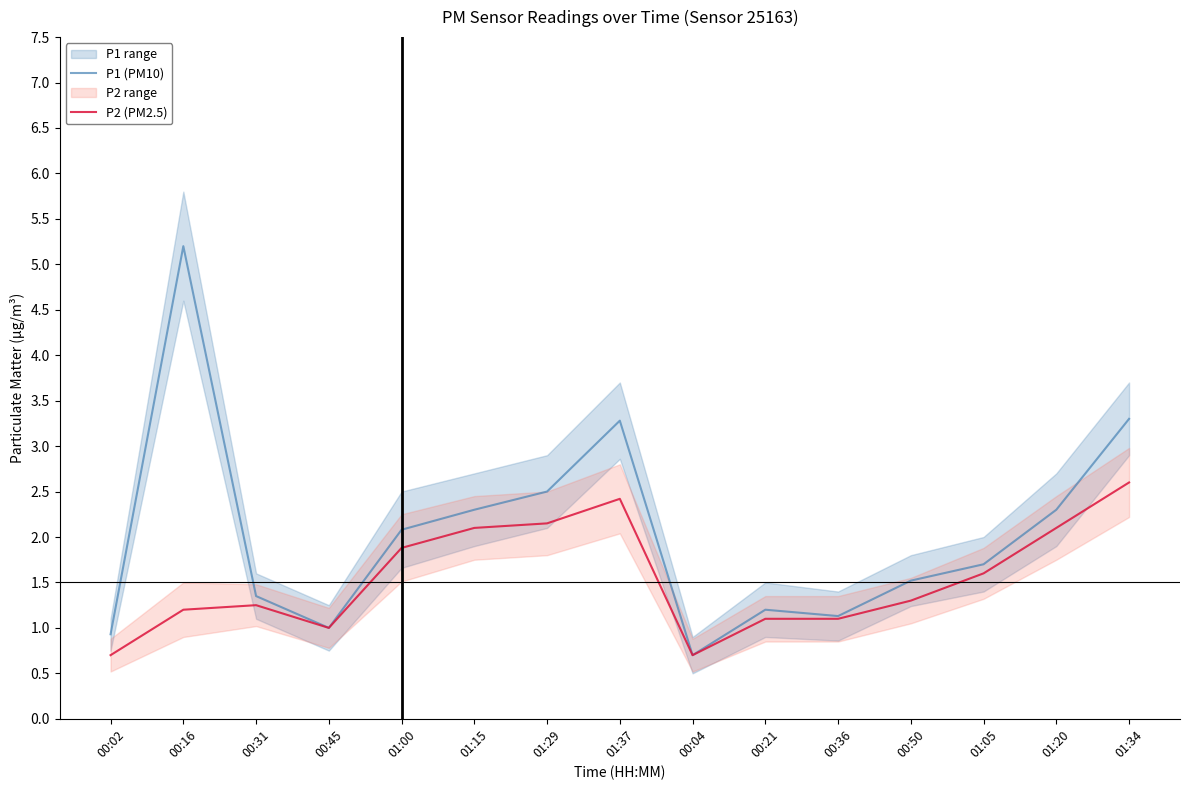

What is the total value across all series at 00:45?

2.0